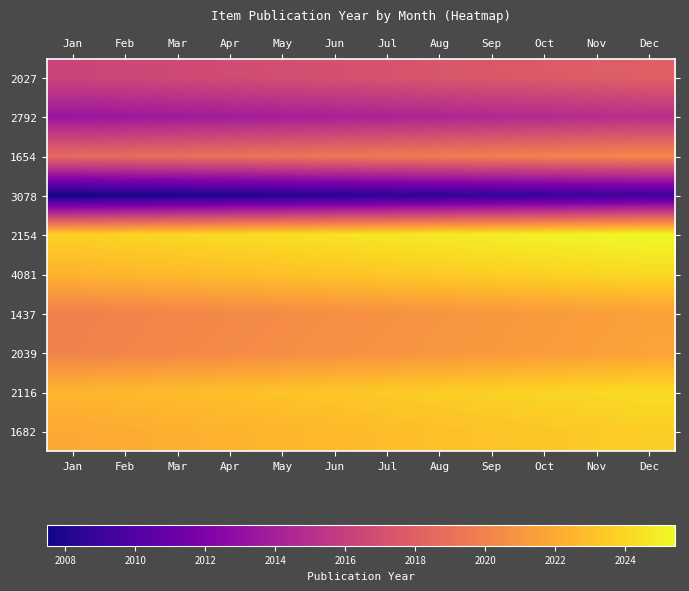

Which series has the largest total across all categories?

2154